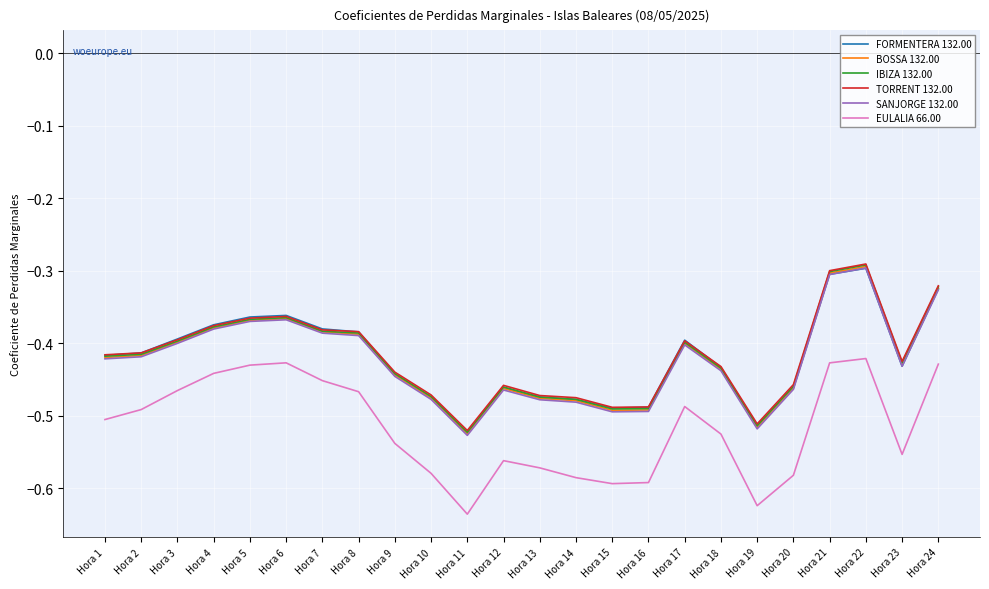

What is the total value across all series at Hora 4?

-2.3